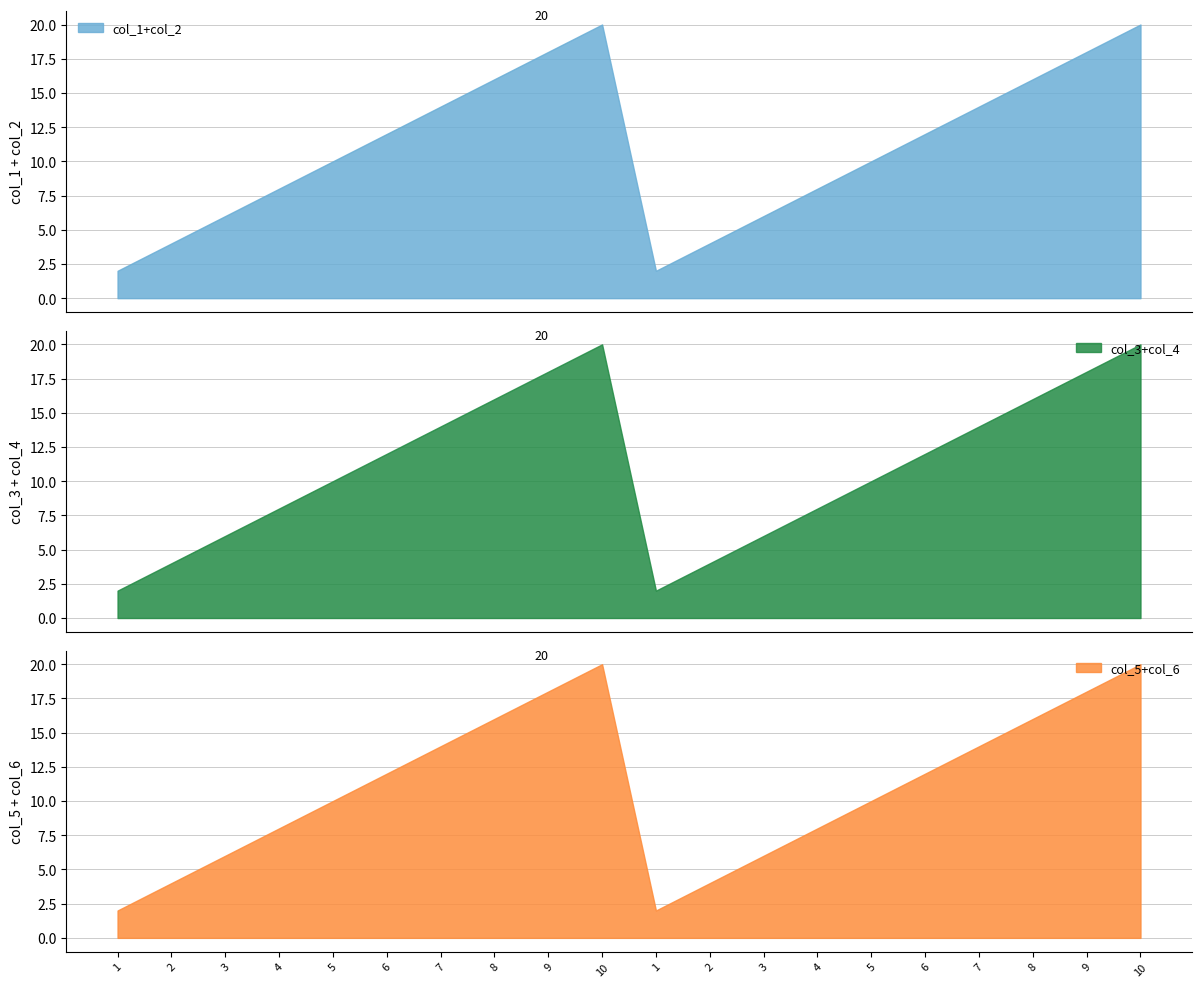

What is the value of the col_5 point at the 4th from the left?

4